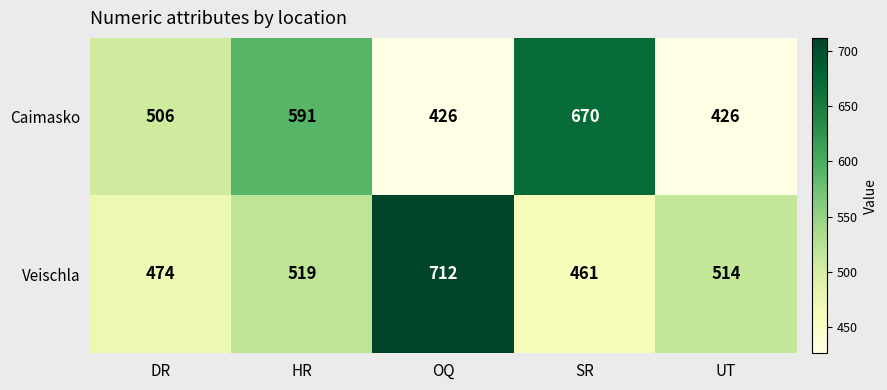

Which series has the largest range (max minus min)?

Veischla